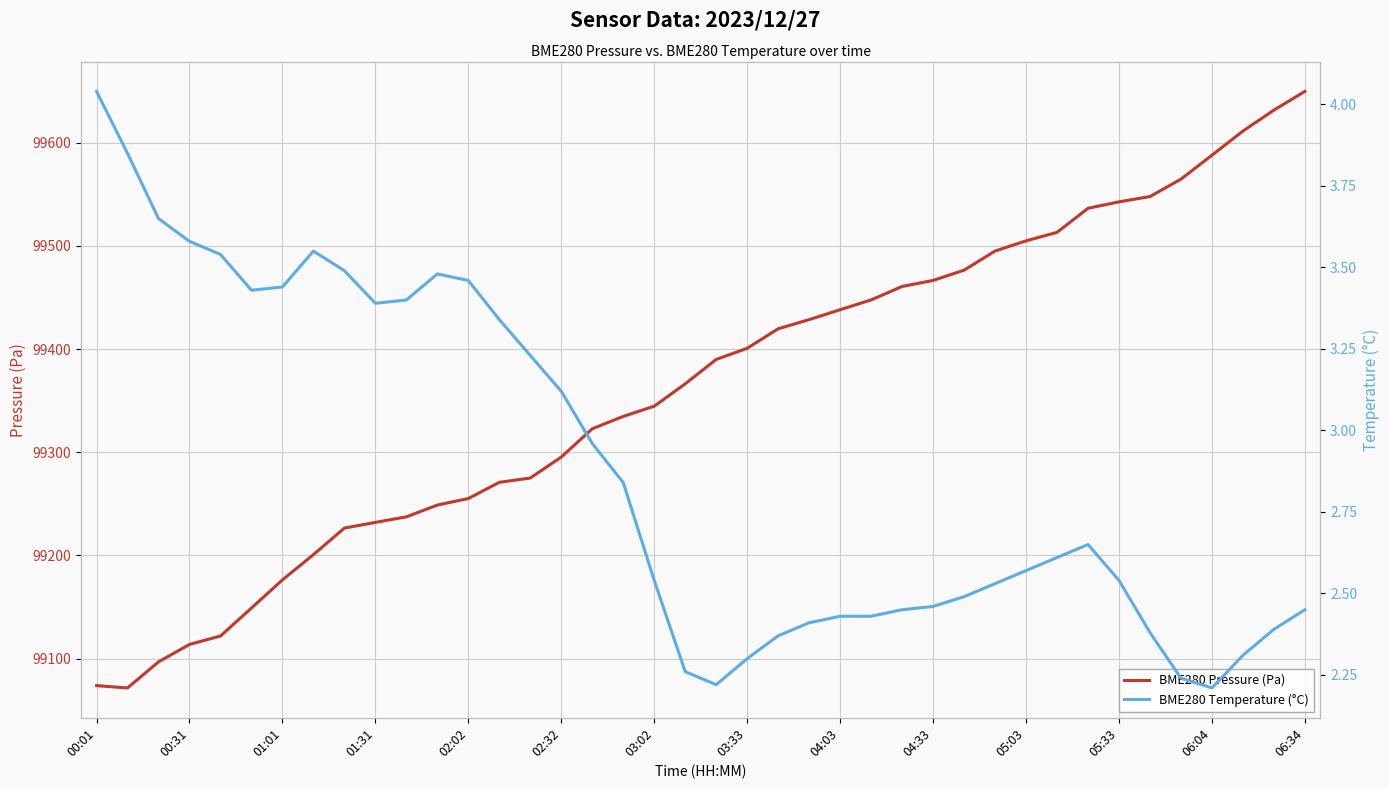

How many interior local valleys does the BME280 Pressure (Pa) series have?

1